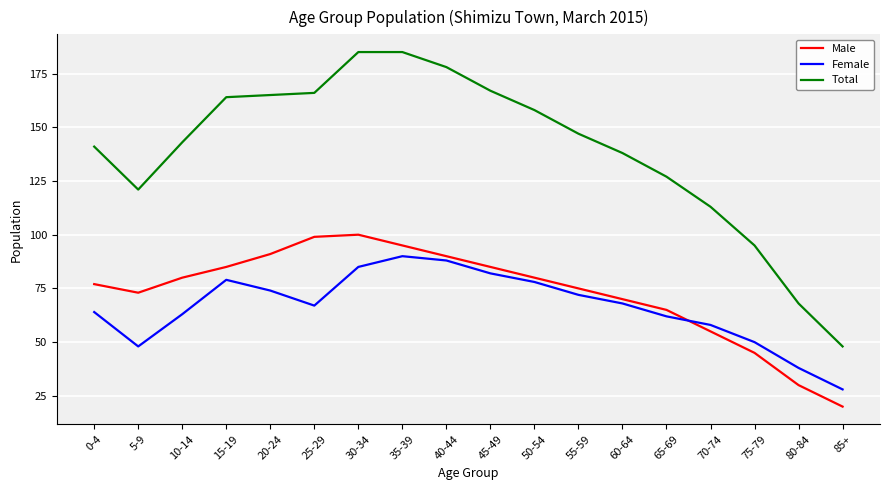

Is it true that Total equals 178 at 40-44?

True